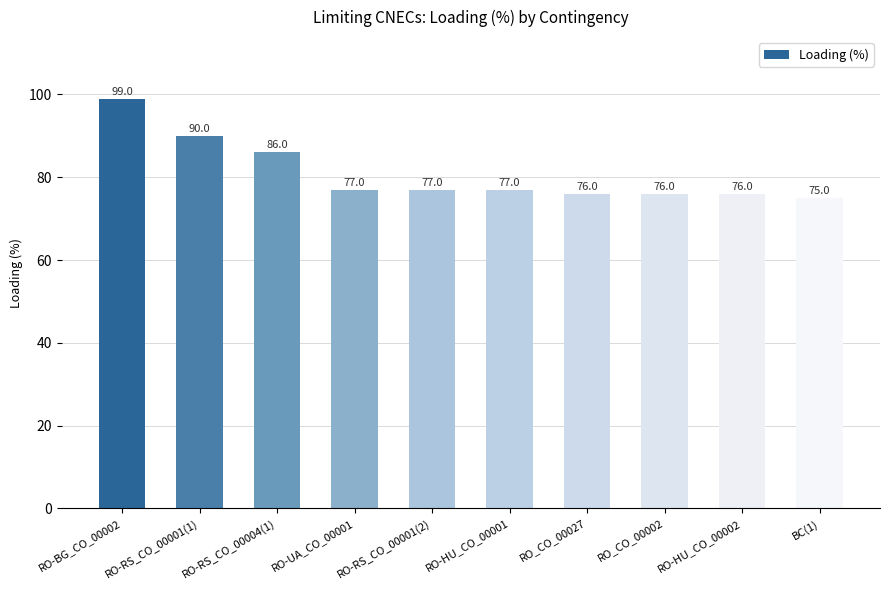

What is the label of the 2nd bar from the right?

RO-HU_CO_00002